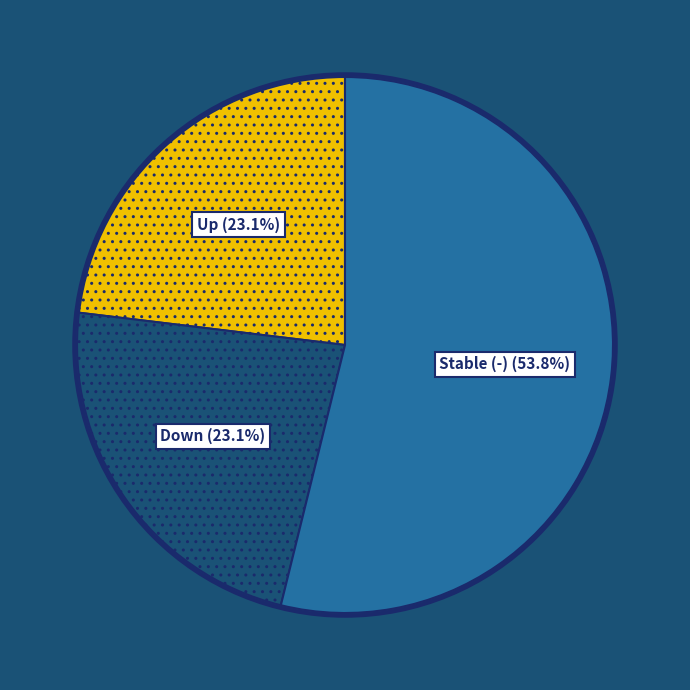

Which slice is the largest?

Stable (-)